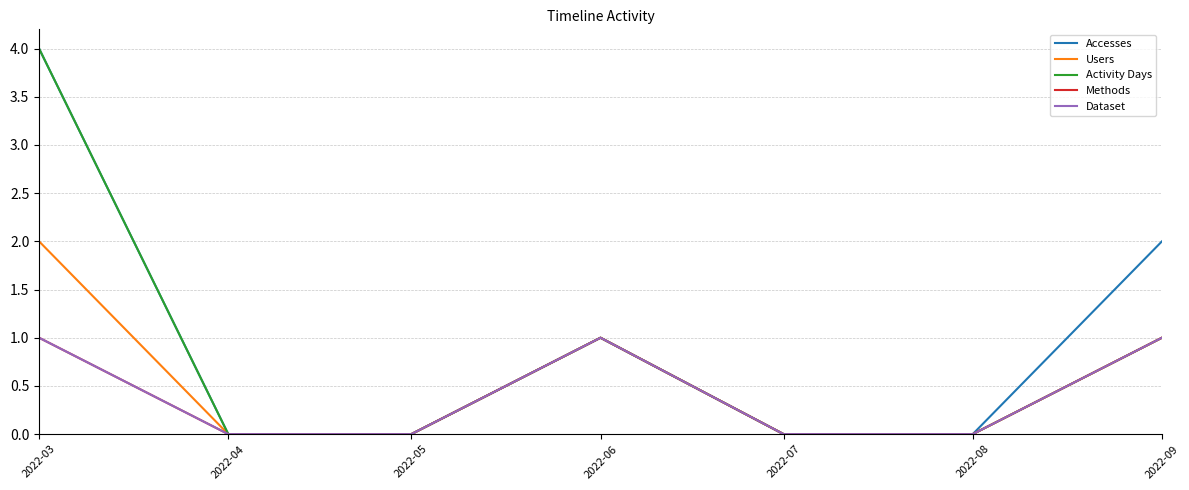

Does the chart have visible grid lines?

Yes